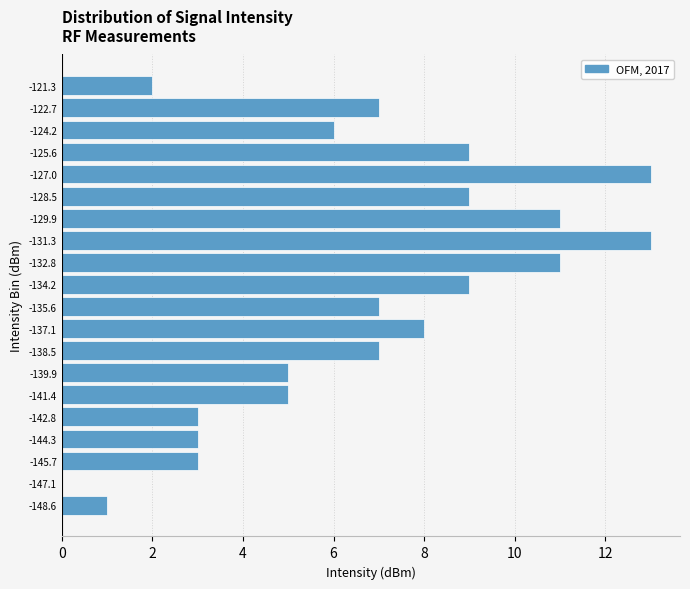

Reading bottom to top, transcribe all the data shown in this chart.

-148.6=1	-147.1=0	-145.7=3	-144.3=3	-142.8=3	-141.4=5	-139.9=5	-138.5=7	-137.1=8	-135.6=7	-134.2=9	-132.8=11	-131.3=13	-129.9=11	-128.5=9	-127.0=13	-125.6=9	-124.2=6	-122.7=7	-121.3=2